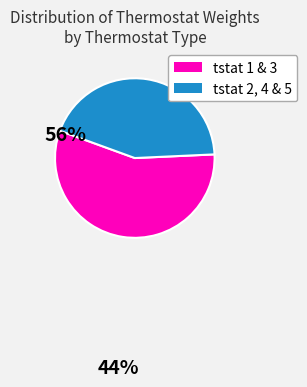

How many slices are in this pie chart?

2